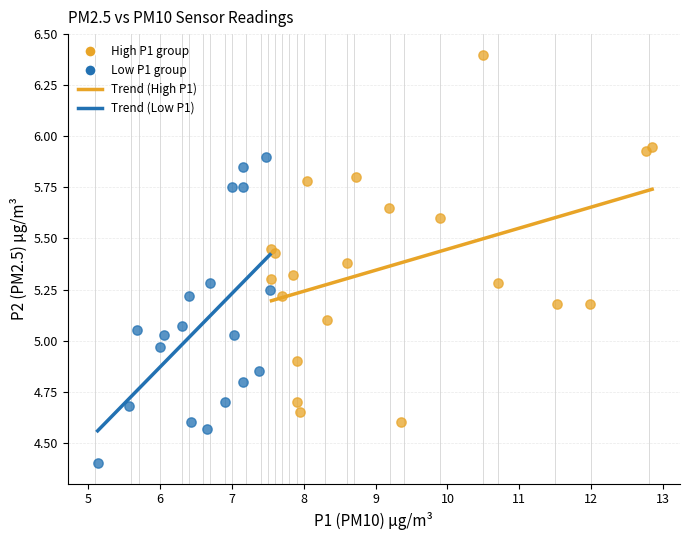

Which series contains the highest Y value?

High P1 group